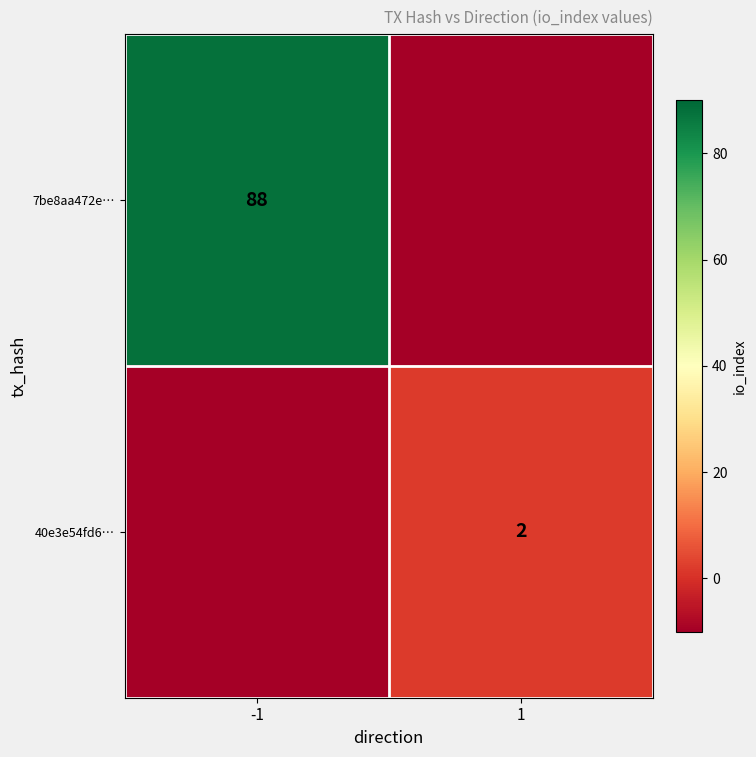

Is it true that 40e3e54fd6… equals 3 at 1?

False